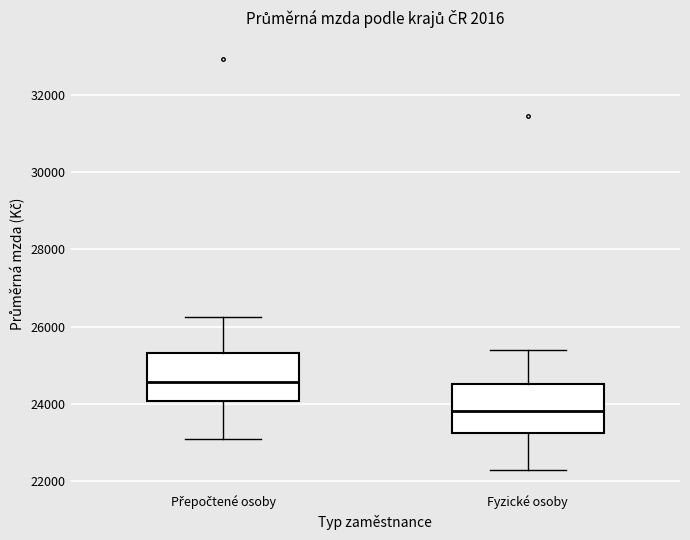

Where does the median line of the box for Přepočtené osoby sit on the y-axis? The values are not printed on the chart, so give them approximately, as read against the axis.

24600